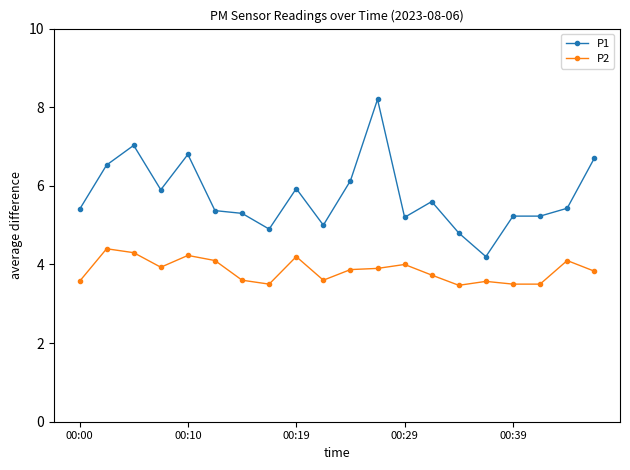

True or false: P1 has more than 0 interior local peaks.

True